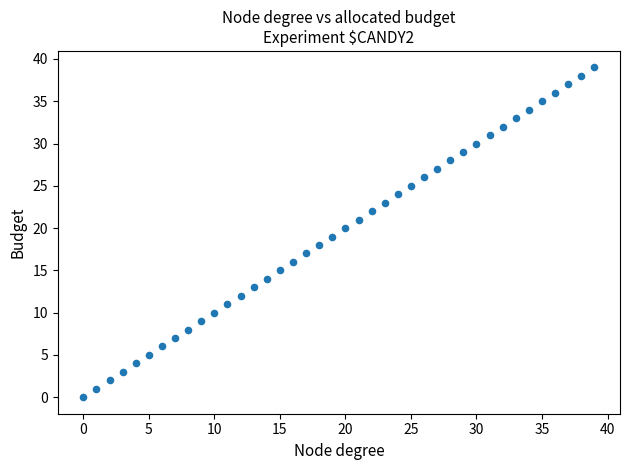

What is the range of Y values (max minus min)?

39